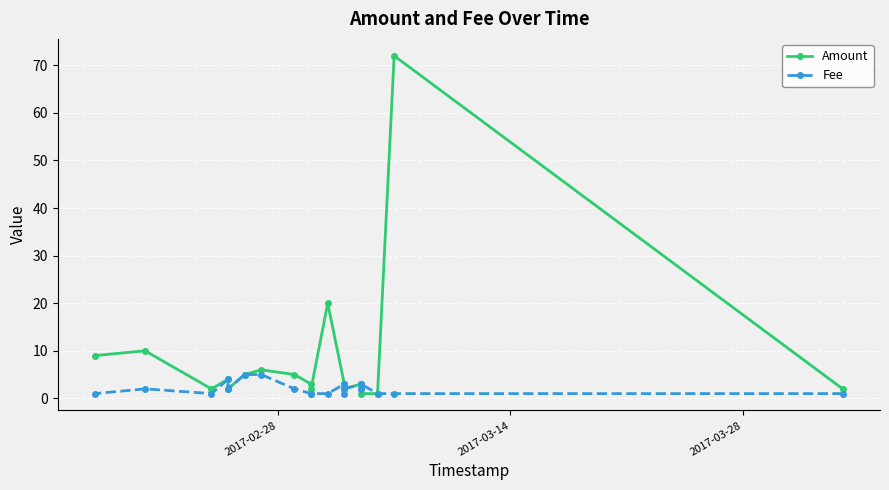

True or false: Amount has a value of 4.8 at 9.

False